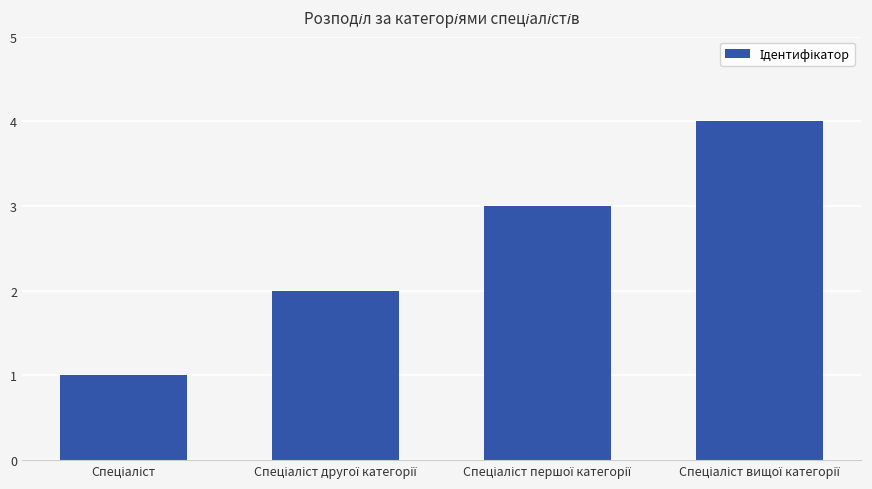

What is the difference between the maximum and minimum values?

3